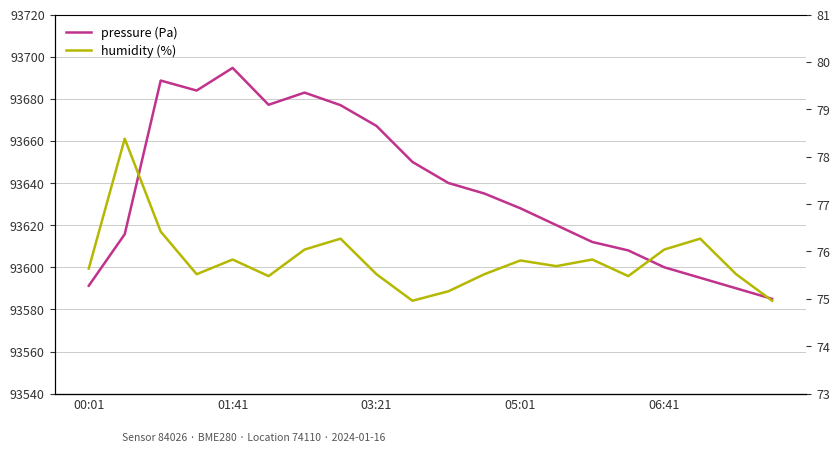

True or false: temperature (°C) has more than 2 points higher than both neighbors.

False